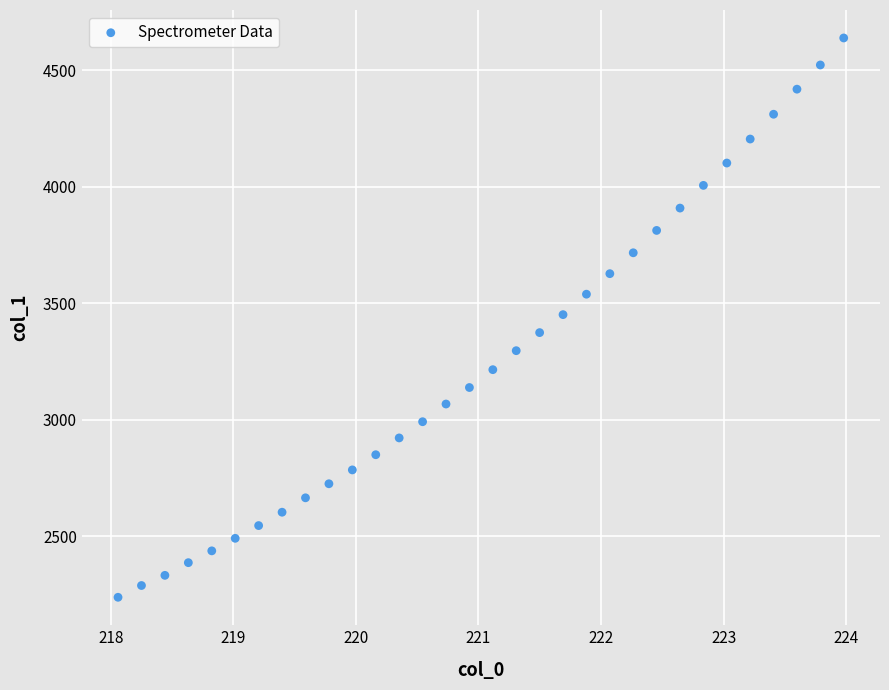

What is the range of X values (max minus min)?

5.9